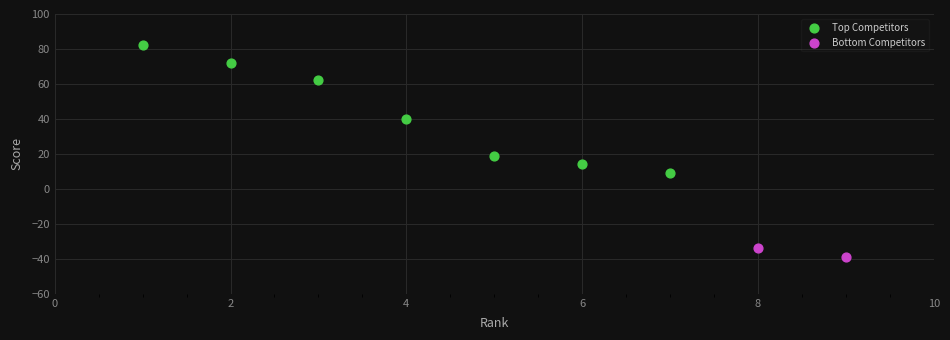

Which series contains the lowest Y value?

Bottom Competitors